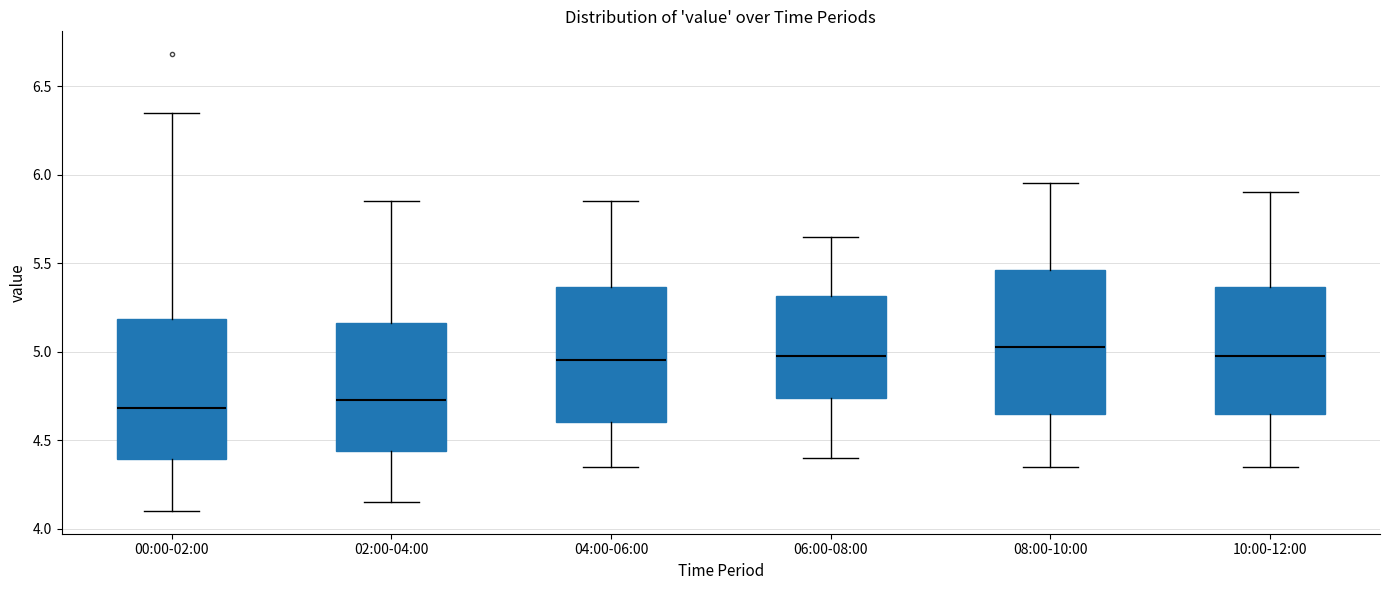

Where does the upper whisker of the box for 02:00-04:00 end on the y-axis? The values are not printed on the chart, so give them approximately, as read against the axis.

5.85